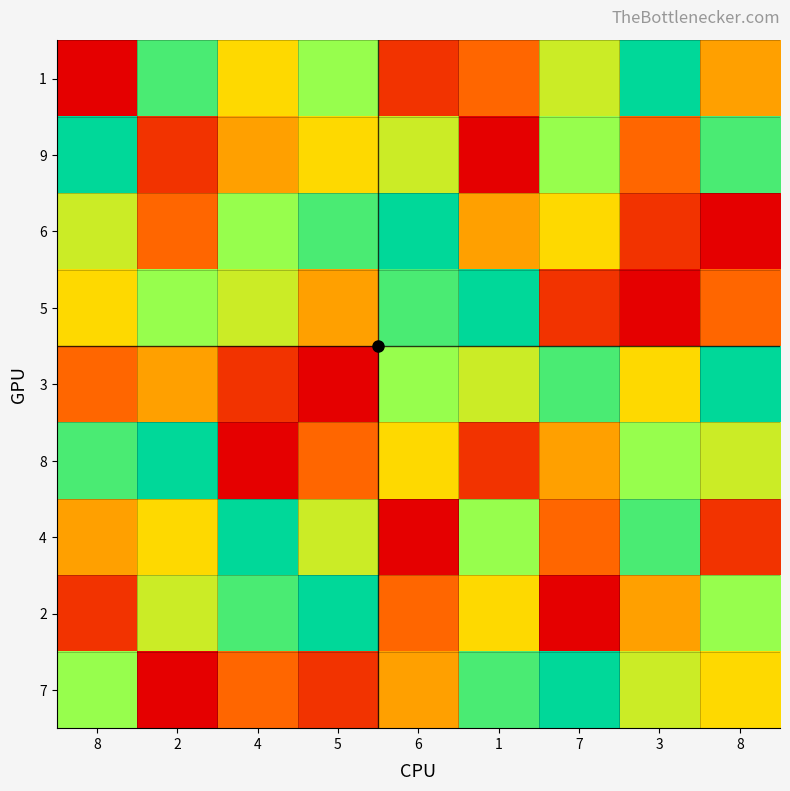

At 6, list the series in order from largest to smallest.

6, 5, 3, 9, 8, 7, 2, 1, 4